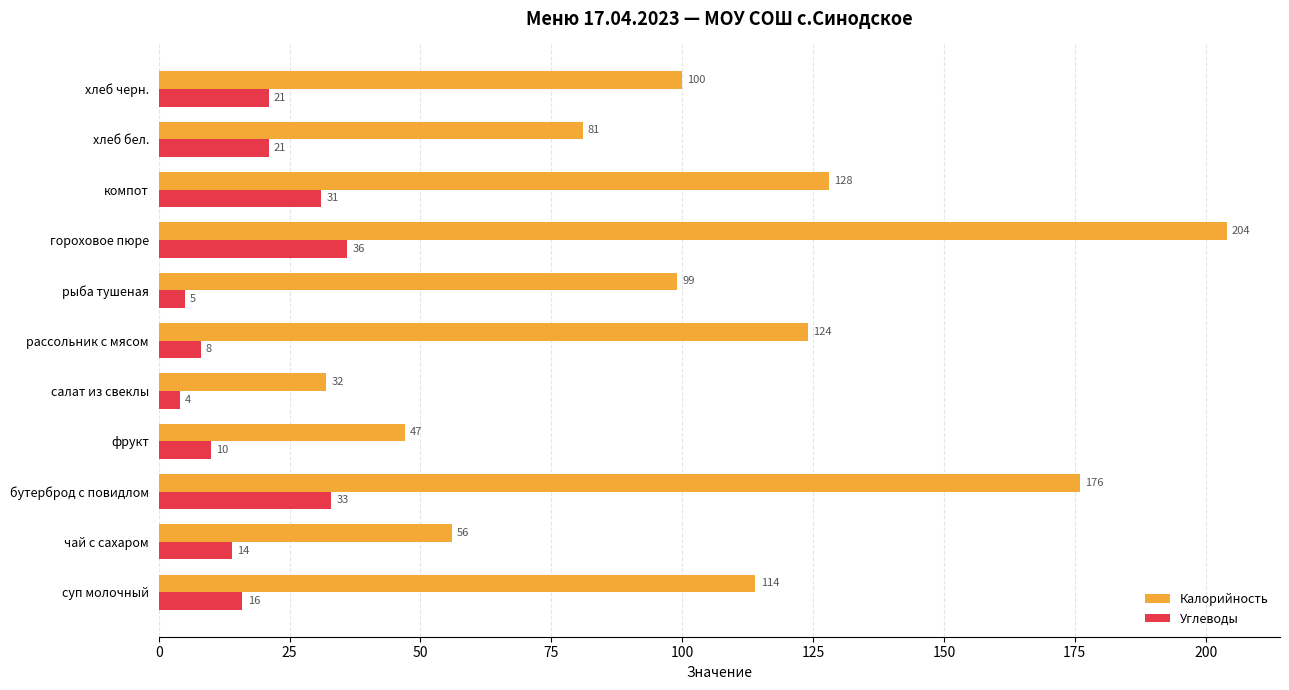

What is the spread (max minus min) of values at гороховое пюре?

168